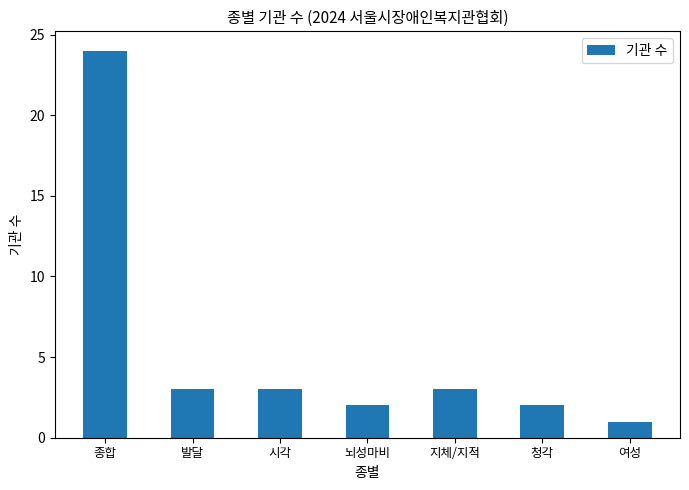

What is the difference between the maximum and second lowest values?

22